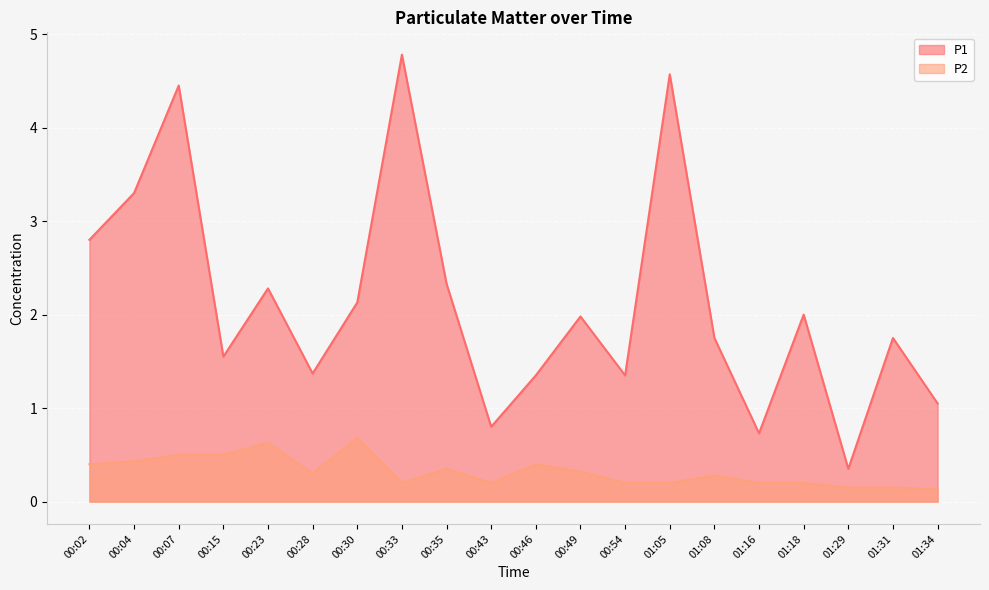

Rank the series by their maximum value, from highest to lowest.

P1, P2